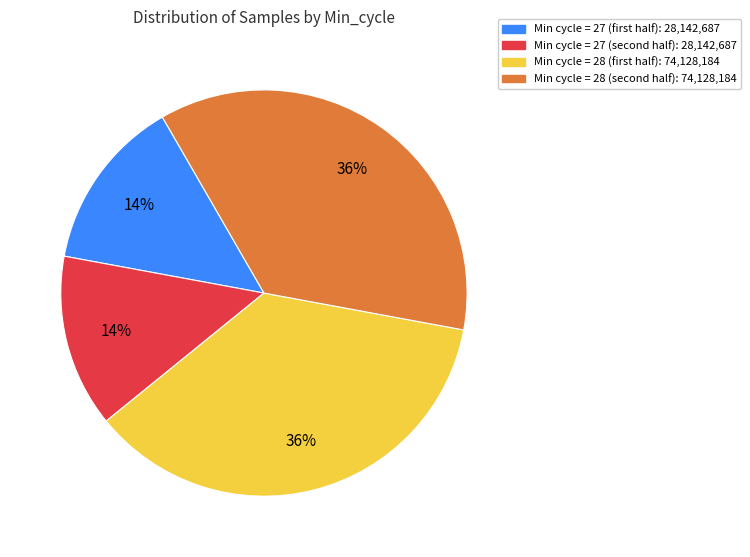

To the nearest percent, what is the average slice percentage?

25%